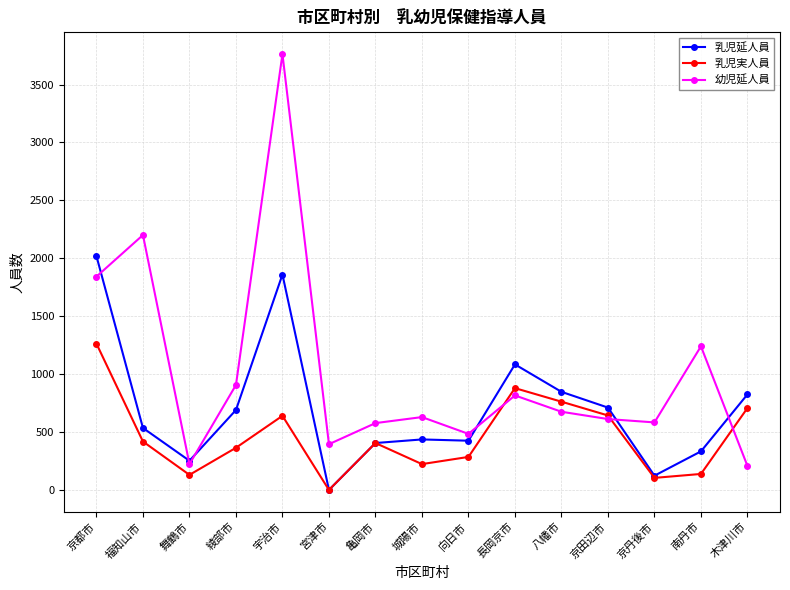

Which label corresponds to the smallest value in the chart?

宮津市